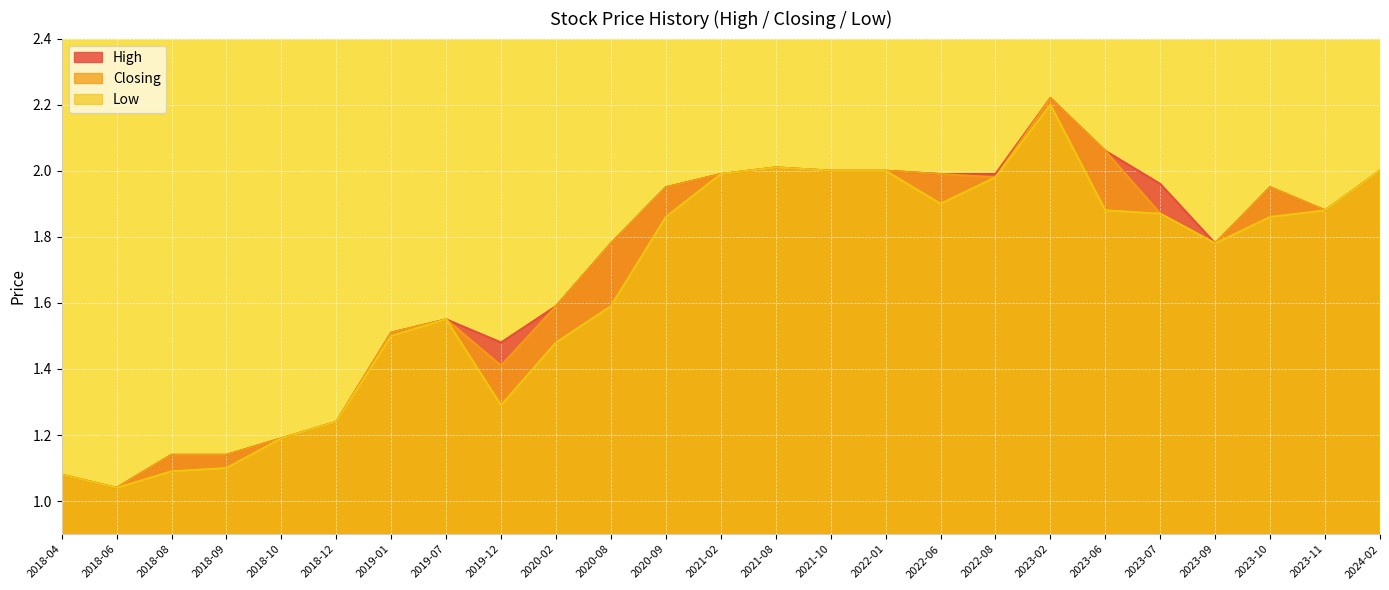

Where is Low nearest to the value 1?

2018-06